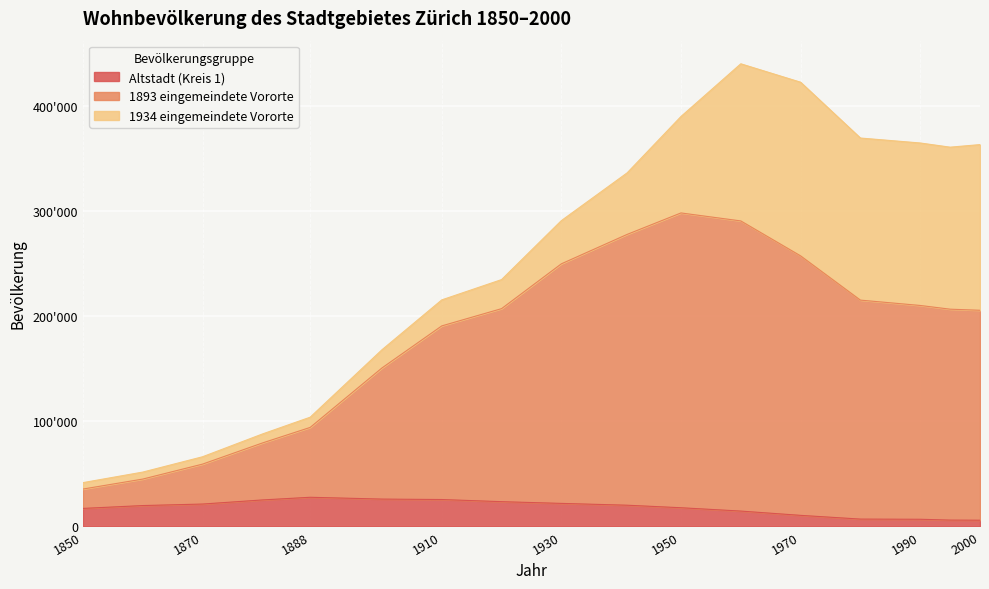

Between 1900 and 1950, which is larger?

1900